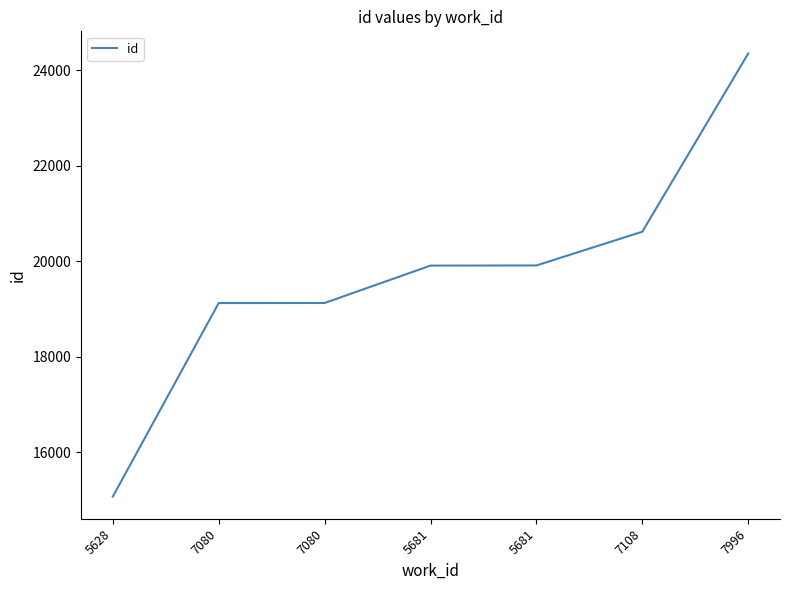

What is the sum of the values at 5628 and 7996?

39421